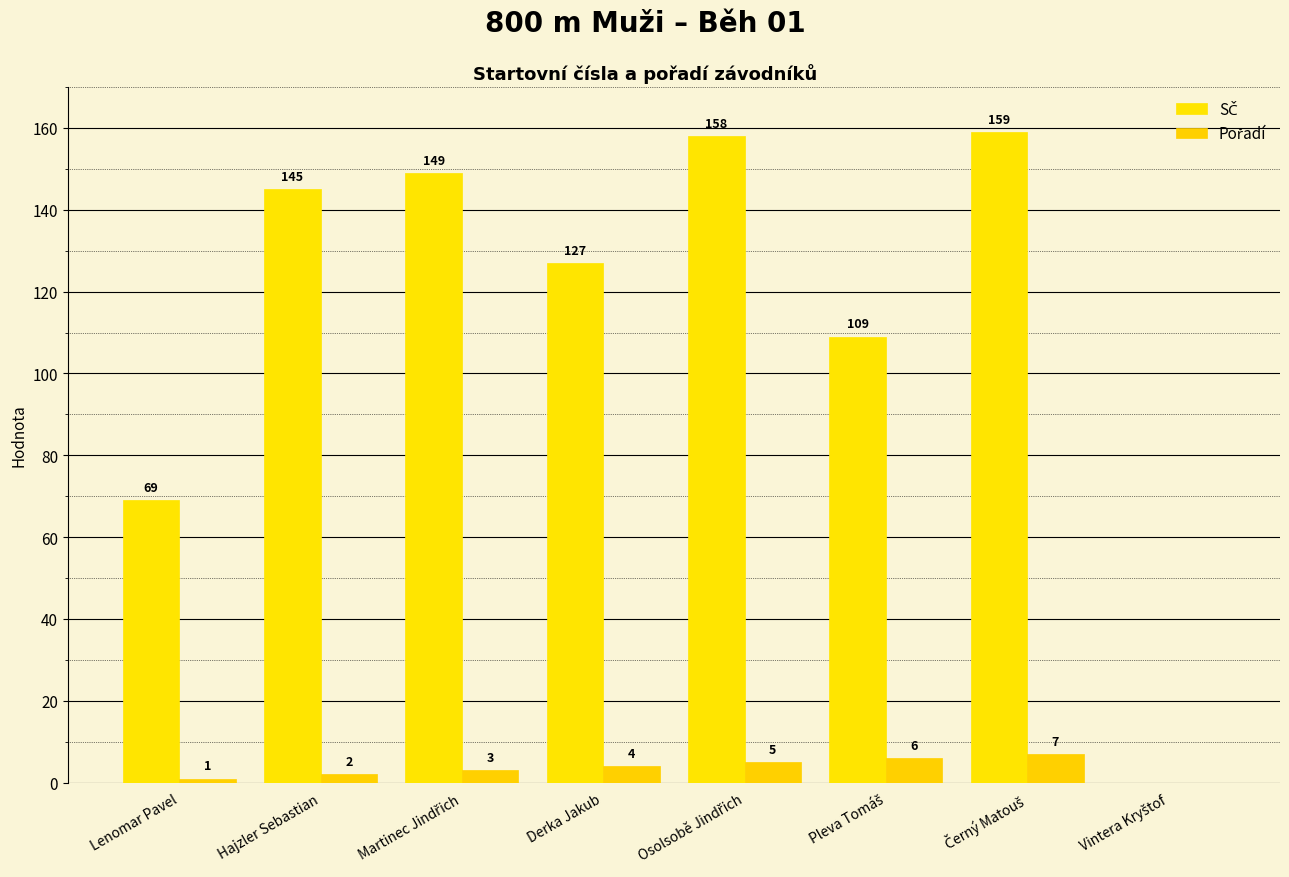

What is the total value across all series at Osolsobě Jindřich?

163